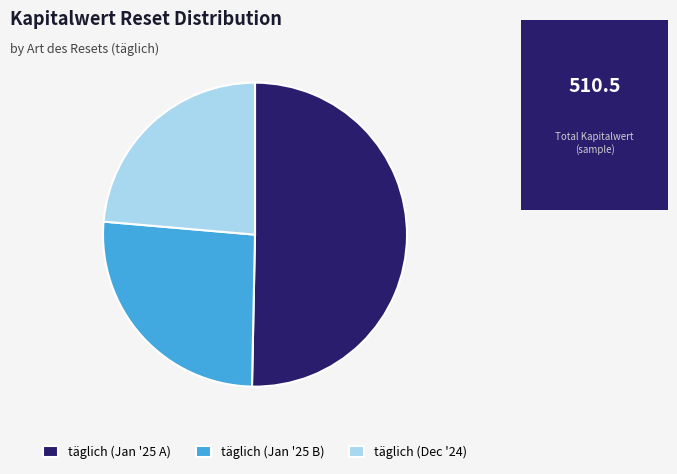

Which category has the smallest portion of the pie?

täglich (Dec '24)